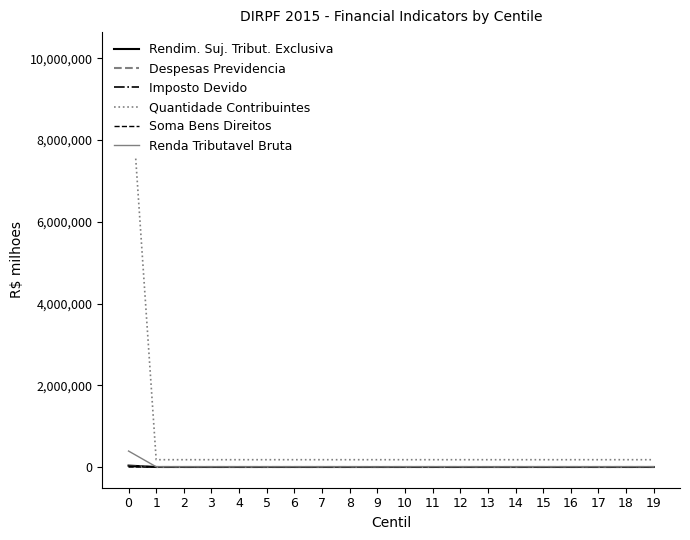

Reading left to right, list all the values displayed in this chart.

Rendim. Suj. Tribut. Exclusiva: 0=34724.7	1=545.5	2=456.5	3=480.8	4=398.2	5=440.9	6=505.8	7=485.1	8=456.3	9=181.9	10=534.0	11=513.1	12=522.1	13=242.4	14=393.3	15=543.4	16=575.8	17=382.6	18=583.3	19=578.5
Despesas Previdencia: 0=17839.1	1=167.0	2=201.4	3=212.8	4=178.6	5=203.4	6=230.6	7=228.6	8=219.6	9=96.3	10=256.5	11=251.2	12=257.0	13=126.7	14=191.4	15=263.4	16=278.0	17=188.1	18=284.9	19=279.0
Imposto Devido: 0=19348.9	1=322.1	2=250.7	3=246.4	4=210.2	5=229.7	6=265.3	7=258.4	8=254.1	9=98.0	10=299.6	11=285.5	12=294.8	13=138.0	14=213.3	15=313.2	16=323.8	17=212.4	18=328.9	19=331.5
Quantidade Contribuintes: 0=10133249.0	1=178871.0	2=178870.0	3=178871.0	4=178870.0	5=178870.0	6=178871.0	7=178870.0	8=178870.0	9=178871.0	10=178870.0	11=178870.0	12=178871.0	13=178870.0	14=178870.0	15=178871.0	16=178870.0	17=178870.0	18=178871.0	19=178870.0
Soma Bens Direitos: 0=0.0	1=0.3	2=18.9	3=90.3	4=184.8	5=307.9	6=445.1	7=599.0	8=801.9	9=897.9	10=1061.0	11=1311.4	12=1551.4	13=1773.3	14=1846.9	15=2130.0	16=2434.1	17=2681.6	18=2917.6	19=3225.5
Renda Tributavel Bruta: 0=390835.8	1=5818.7	2=5713.7	3=5900.0	4=5354.7	5=5745.5	6=6234.2	7=6138.5	8=6007.1	9=4003.8	10=6602.7	11=6444.0	12=6542.9	13=4568.6	14=5561.9	15=6714.9	16=6875.5	17=5592.7	18=6969.4	19=6968.7